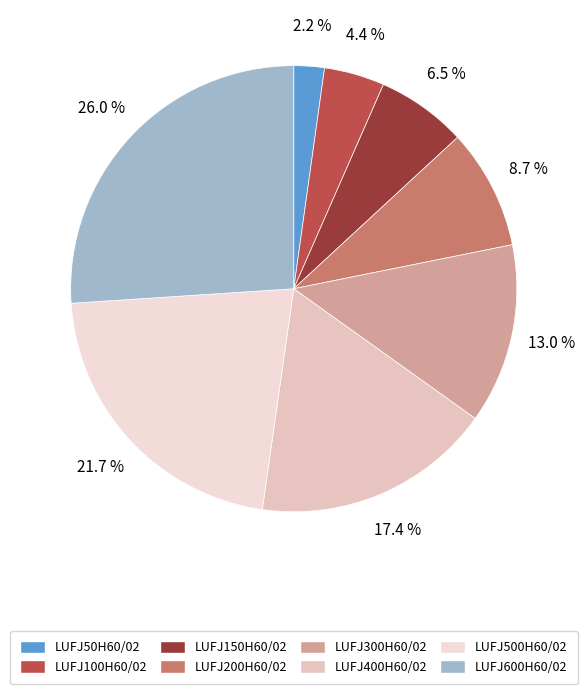

Which category has the smallest portion of the pie?

LUFJ50H60/02